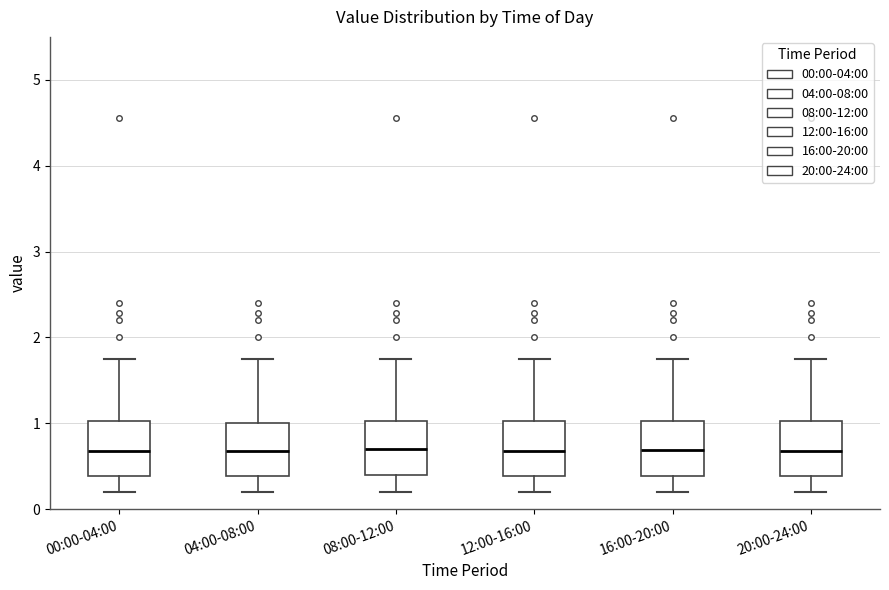

Reading left to right, read every box against the y-axis: the position of its median line, the range the box covers, and the ends of its whiskers. The values are not printed on the chart, so give them approximately, as read against the axis.

00:00-04:00: median 0.7, box 0.4 to 1.0, whiskers 0.2 to 1.8
04:00-08:00: median 0.7, box 0.4 to 1.0, whiskers 0.2 to 1.8
08:00-12:00: median 0.7, box 0.4 to 1.0, whiskers 0.2 to 1.8
12:00-16:00: median 0.7, box 0.4 to 1.0, whiskers 0.2 to 1.8
16:00-20:00: median 0.7, box 0.4 to 1.0, whiskers 0.2 to 1.8
20:00-24:00: median 0.7, box 0.4 to 1.0, whiskers 0.2 to 1.8